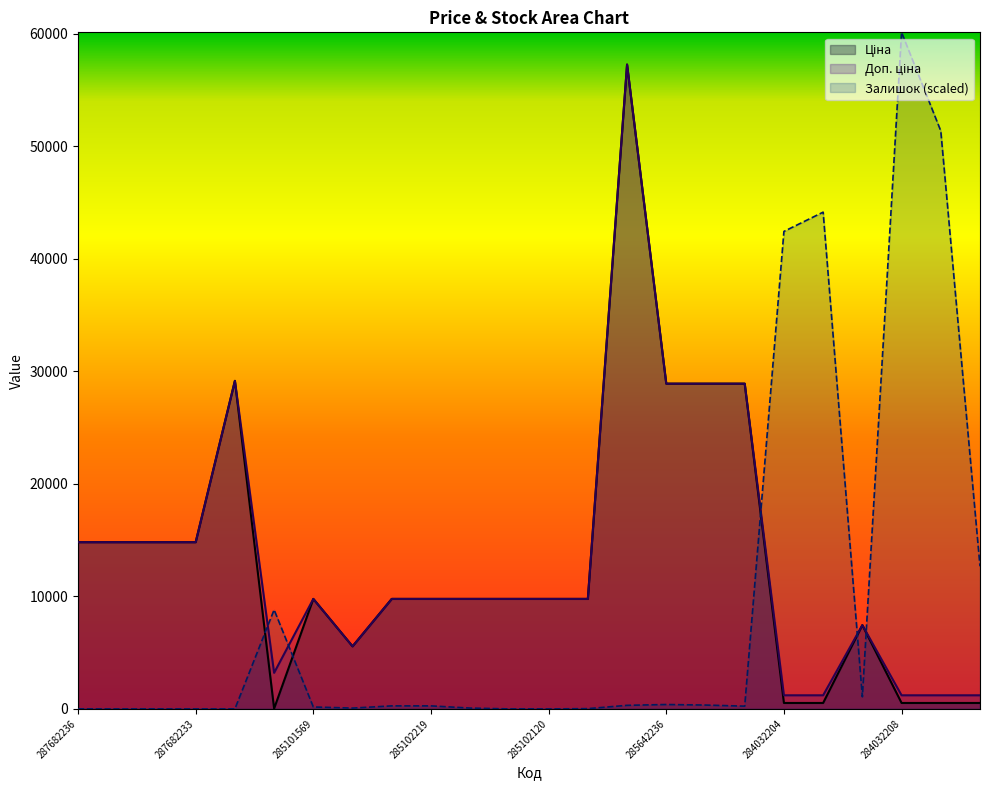

How many positive values does the Залишок series have?

17